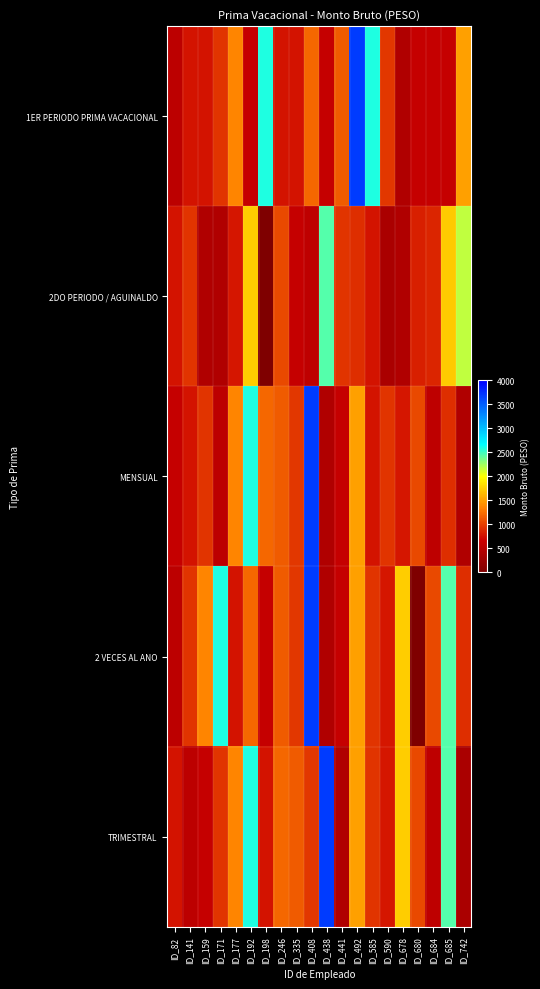

Reading left to right, transcribe all the data shown in this chart.

1ER PERIODO PRIMA VACACIONAL: ID_82=532.8	ID_141=775.5	ID_159=775.5	ID_171=943.7	ID_177=1374.4	ID_192=619.6	ID_198=2583.1	ID_246=775.5	ID_335=775.5	ID_408=1206.9	ID_438=619.6	ID_441=1155.6	ID_492=3681.4	ID_585=2583.1	ID_590=958.5	ID_678=430.2	ID_680=619.6	ID_684=619.6	ID_685=619.6	ID_742=1511.5
2DO PERIODO / AGUINALDO: ID_82=775.5	ID_141=945.4	ID_159=430.2	ID_171=430.2	ID_177=787.4	ID_192=1740.4	ID_198=0.0	ID_246=1060.7	ID_335=619.6	ID_408=551.2	ID_438=2447.6	ID_441=945.4	ID_492=916.9	ID_585=775.5	ID_590=379.1	ID_678=436.8	ID_680=829.0	ID_684=871.0	ID_685=1725.0	ID_742=2161.0
MENSUAL: ID_82=619.6	ID_141=775.5	ID_159=943.7	ID_171=532.8	ID_177=1374.4	ID_192=2583.1	ID_198=1206.9	ID_246=1155.6	ID_335=958.5	ID_408=3681.4	ID_438=430.2	ID_441=619.6	ID_492=1511.5	ID_585=775.5	ID_590=945.4	ID_678=787.4	ID_680=1060.7	ID_684=551.2	ID_685=916.9	ID_742=436.8
2 VECES AL ANO: ID_82=532.8	ID_141=943.7	ID_159=1374.4	ID_171=2583.1	ID_177=775.5	ID_192=1206.9	ID_198=619.6	ID_246=1155.6	ID_335=958.5	ID_408=3681.4	ID_438=430.2	ID_441=619.6	ID_492=1511.5	ID_585=945.4	ID_590=787.4	ID_678=1740.4	ID_680=0.0	ID_684=1060.7	ID_685=2447.6	ID_742=916.9
TRIMESTRAL: ID_82=775.5	ID_141=532.8	ID_159=619.6	ID_171=943.7	ID_177=1374.4	ID_192=2583.1	ID_198=775.5	ID_246=1206.9	ID_335=1155.6	ID_408=958.5	ID_438=3681.4	ID_441=430.2	ID_492=1511.5	ID_585=945.4	ID_590=787.4	ID_678=1740.4	ID_680=1060.7	ID_684=551.2	ID_685=2447.6	ID_742=379.1